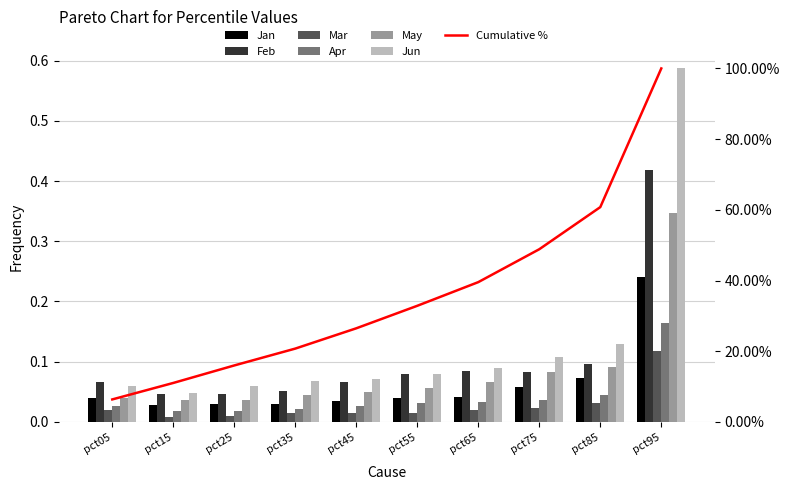

The value of Feb at pct55 is 0.0. True or false?

False